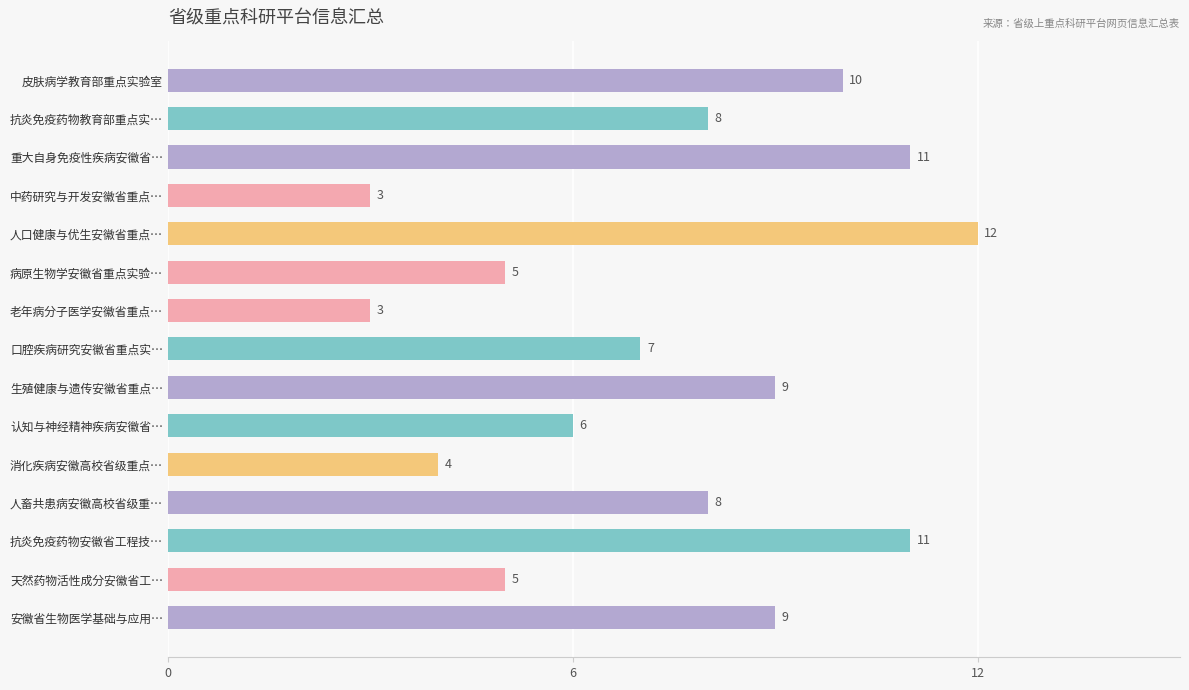

What is the label of the 11th bar from the bottom?

人口健康与优生安徽省重点…